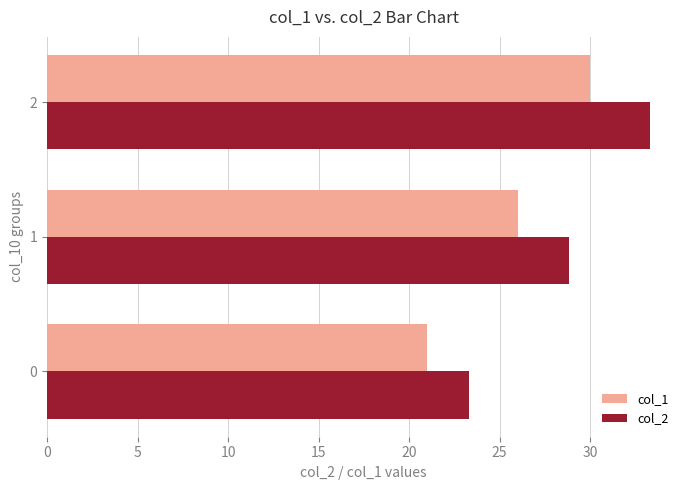

List the series in order of their peak value, lowest first.

col_1, col_2